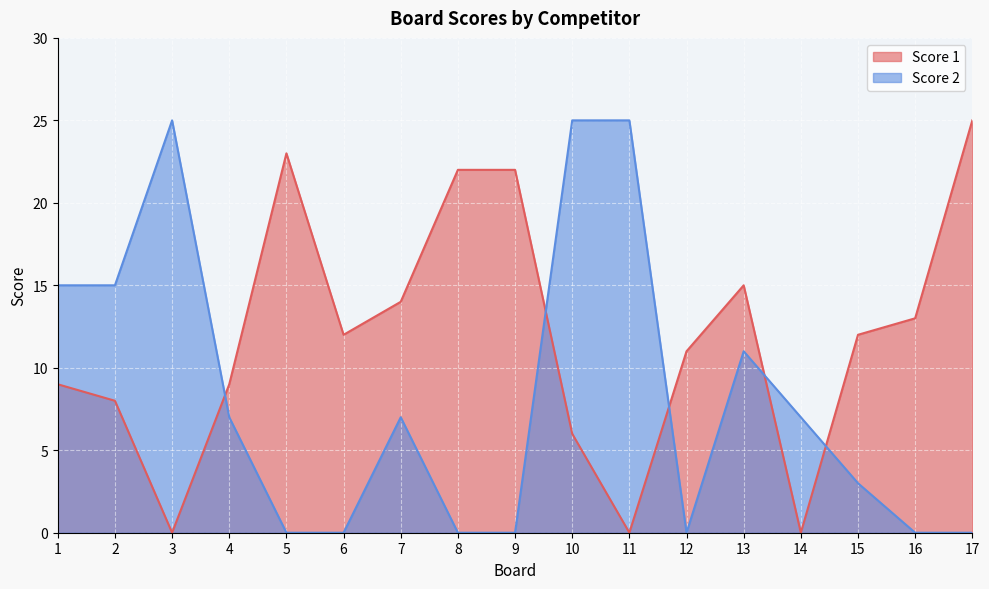

After their last crossing, which series has the higher values: Score 1 or Score 2?

Score 1